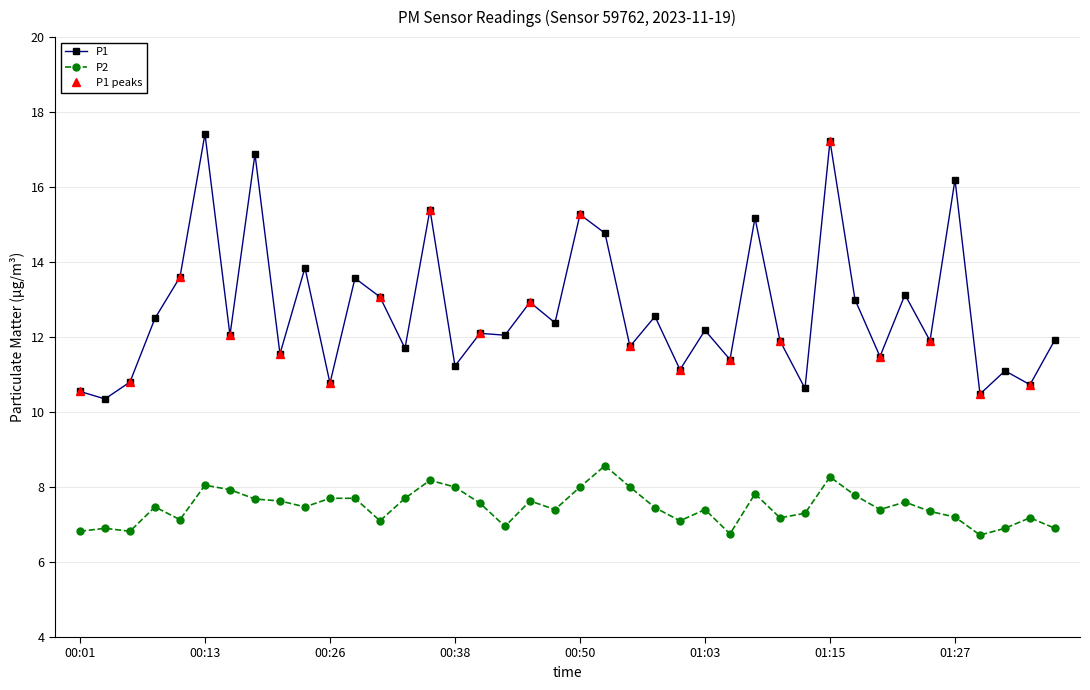

What is the difference between the P1 values at 01:00 and 00:58?

1.4